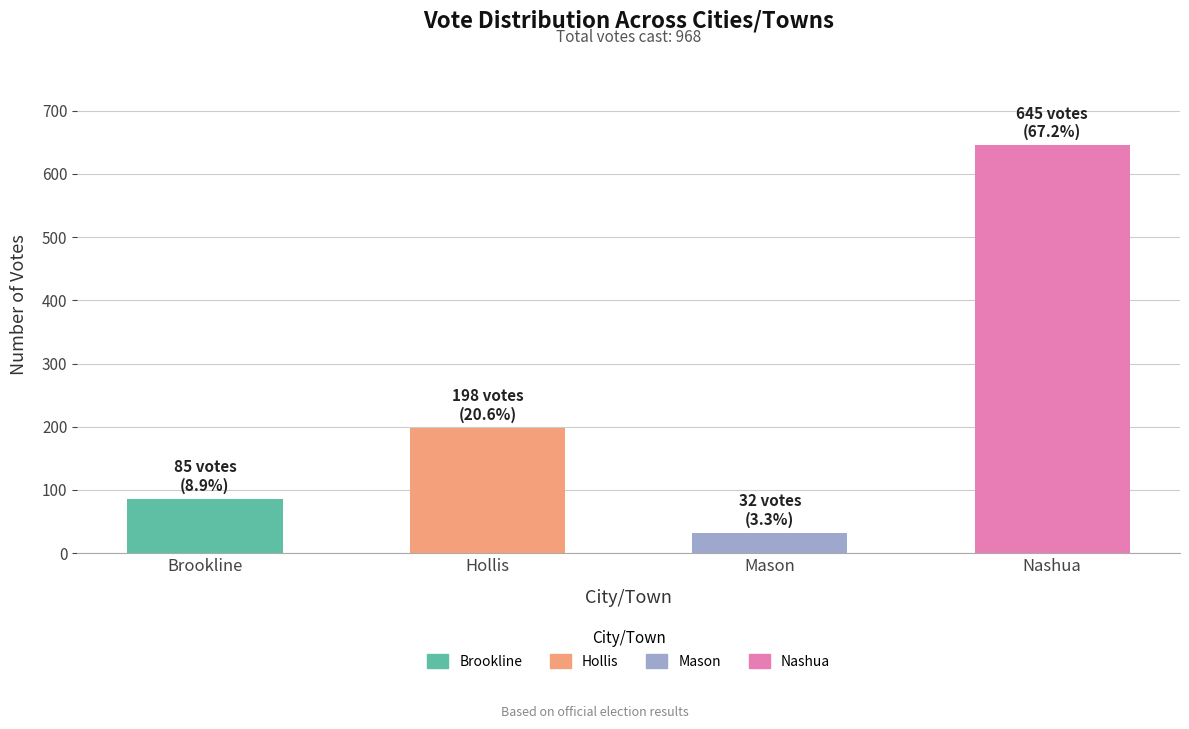

How many groups of bars are there?

4